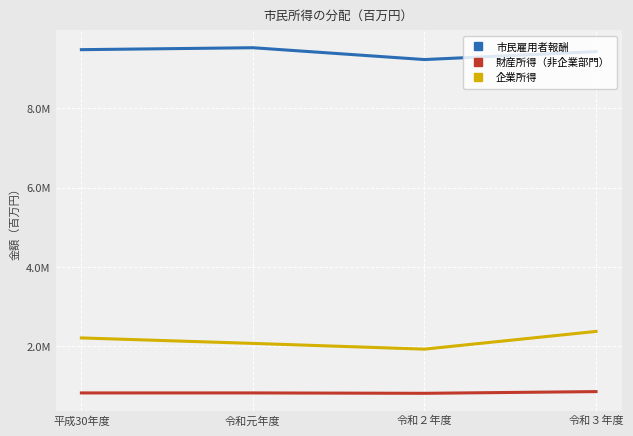

True or false: 財産所得（非企業部門） and 市民雇用者報酬 cross at least once.

False